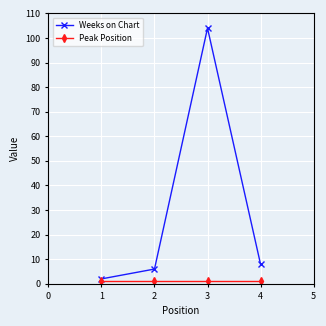

At which category is the sum across all series the highest?

3